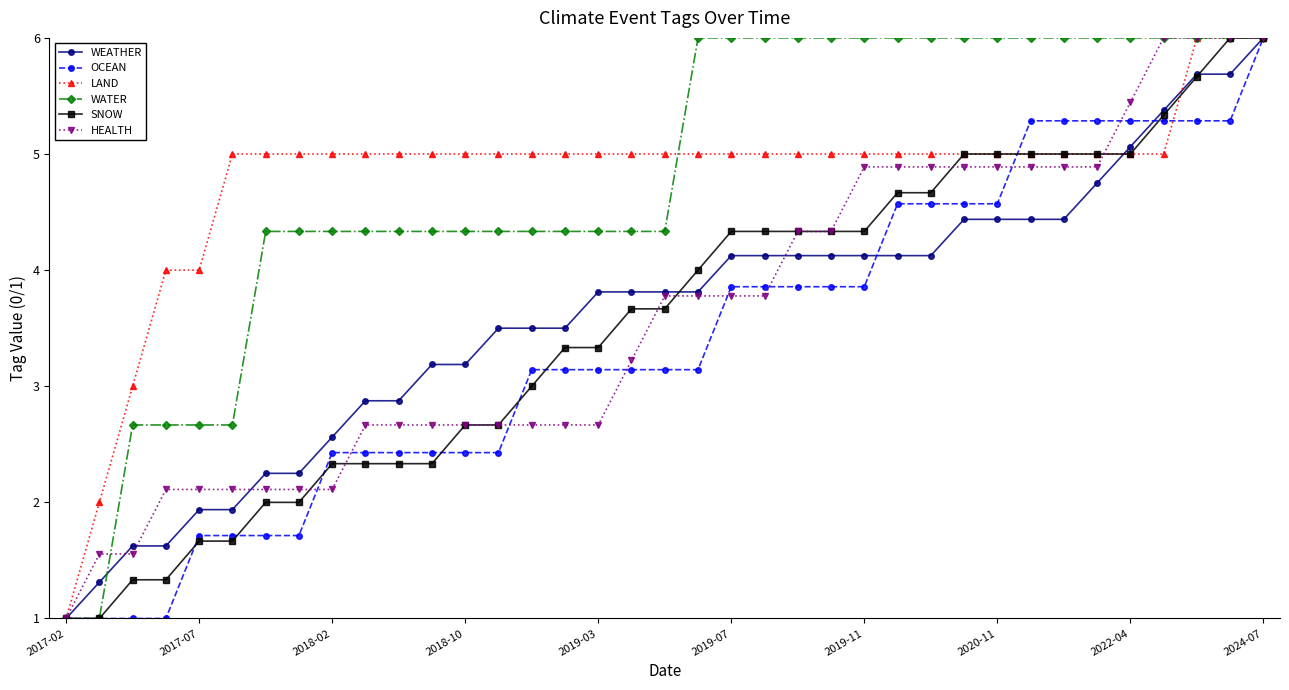

What is the maximum value for SNOW?

6.0